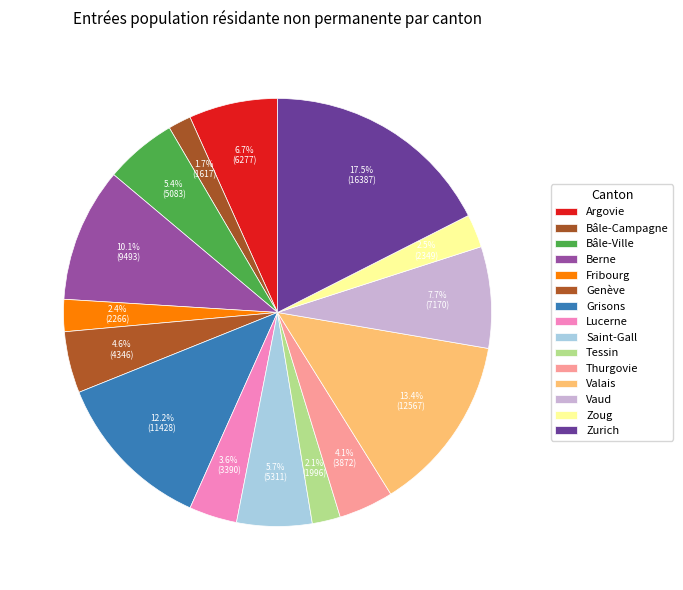

Combined, what portion of the pie is Vaud and Lucerne?

11.3%